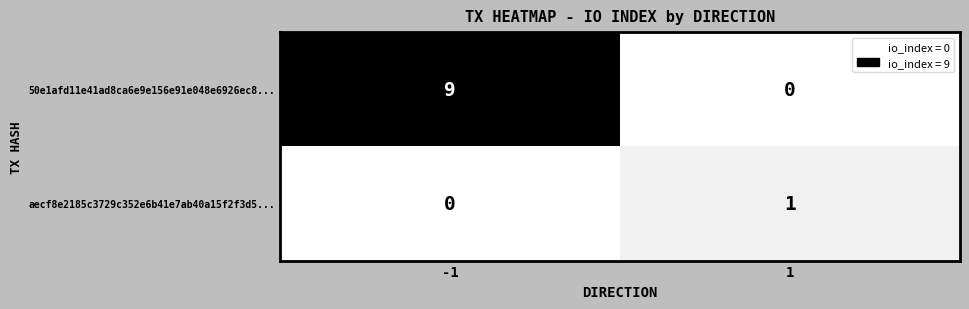

List the series in order of their peak value, highest first.

50e1afd11e41ad8ca6e9e156e91e048e6926ec8..., aecf8e2185c3729c352e6b41e7ab40a15f2f3d5...